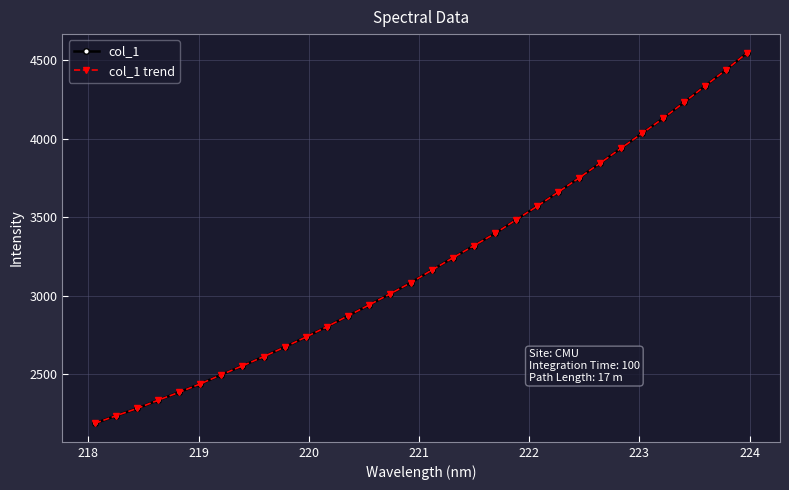

Is this an area chart (filled region under the line)?

No